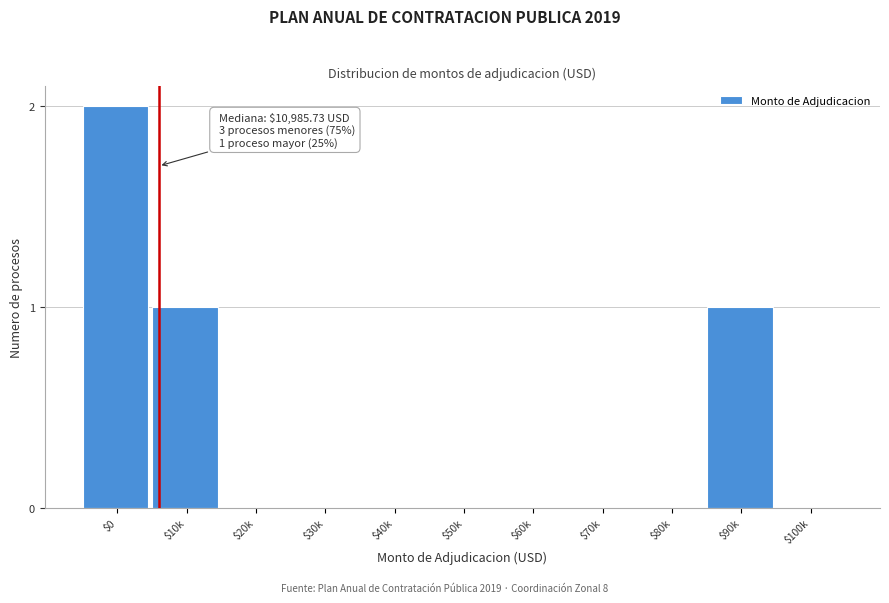

What is the sum of all values?

4